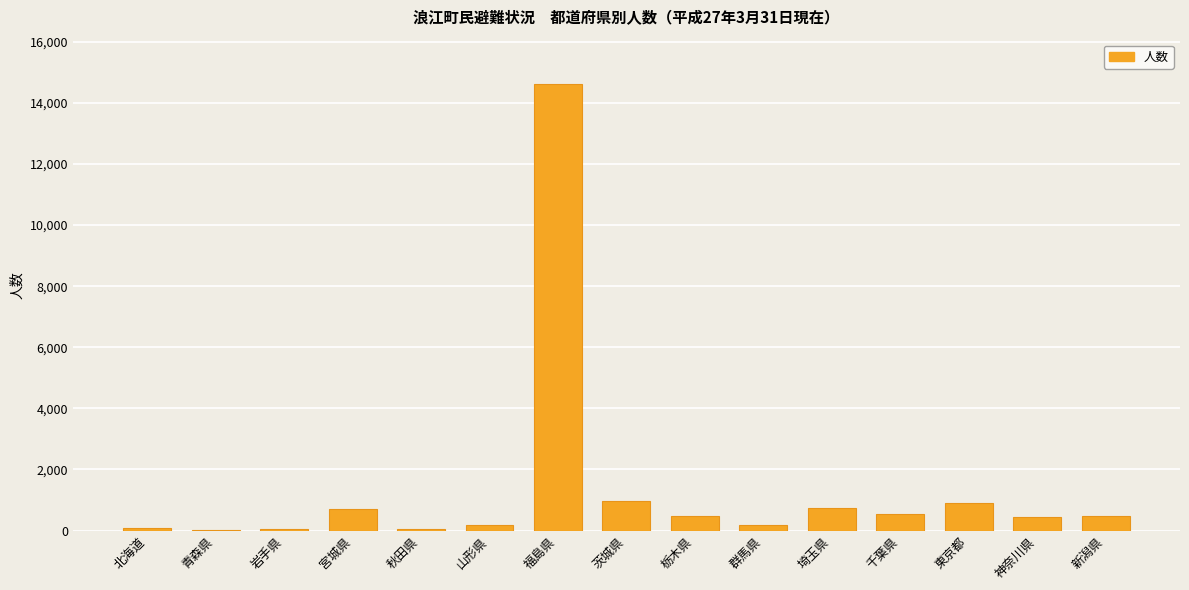

What is the maximum value shown in the chart?

14610